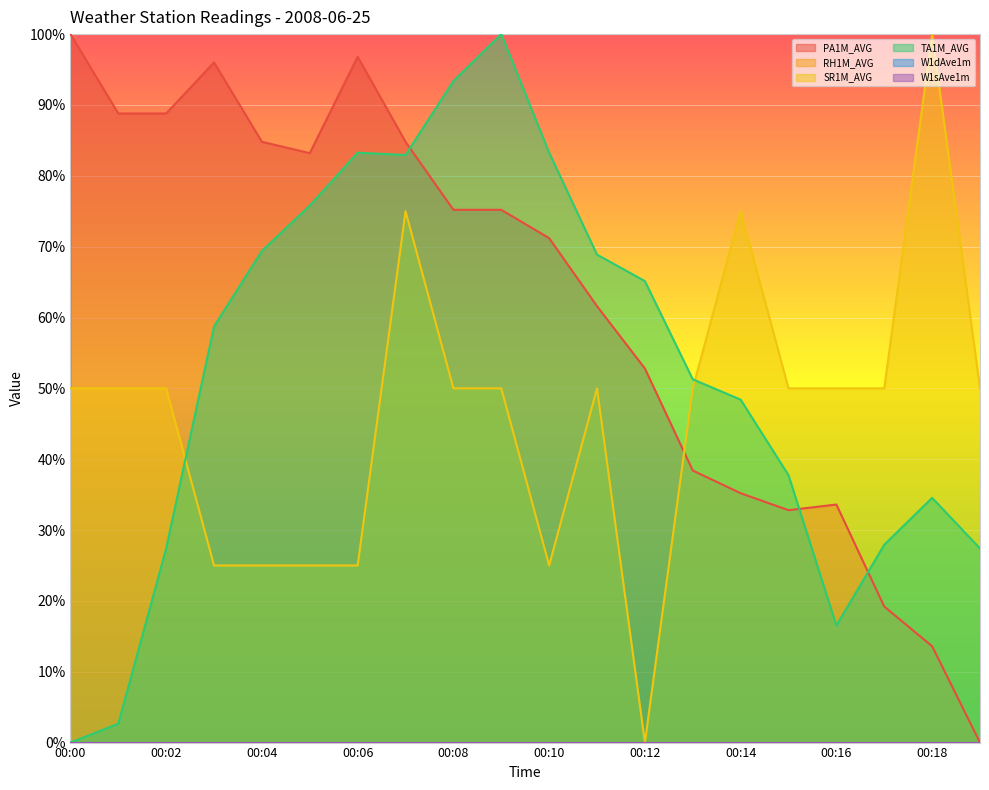

Between which two adjacent categories do SR1M_AVG and PA1M_AVG first intersect?

00:12 and 00:13